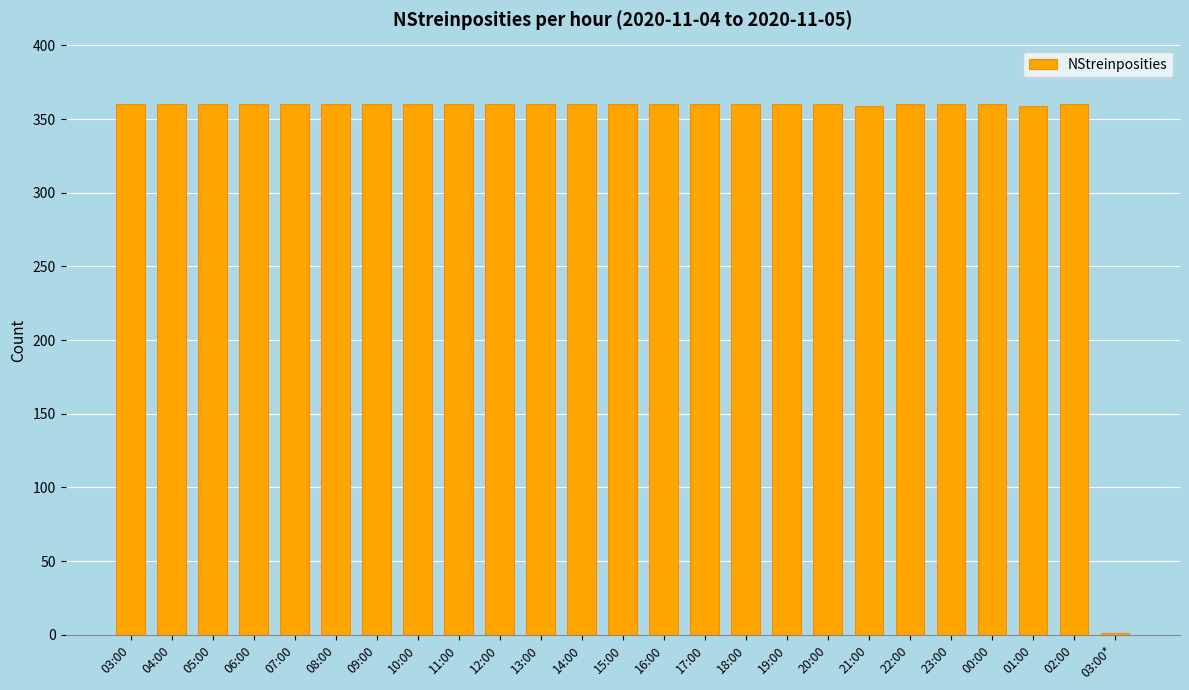

What is the sum of all values?

8639